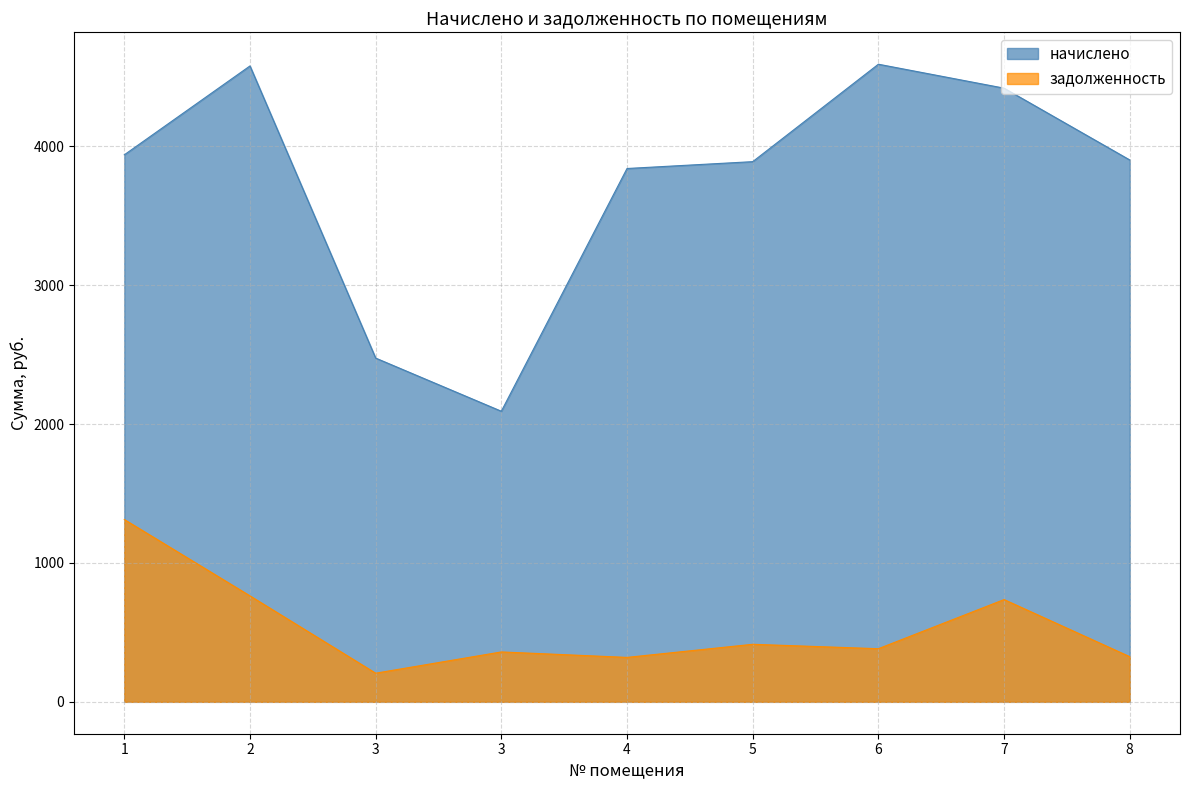

How many values in the начислено series exceed 3902?

5